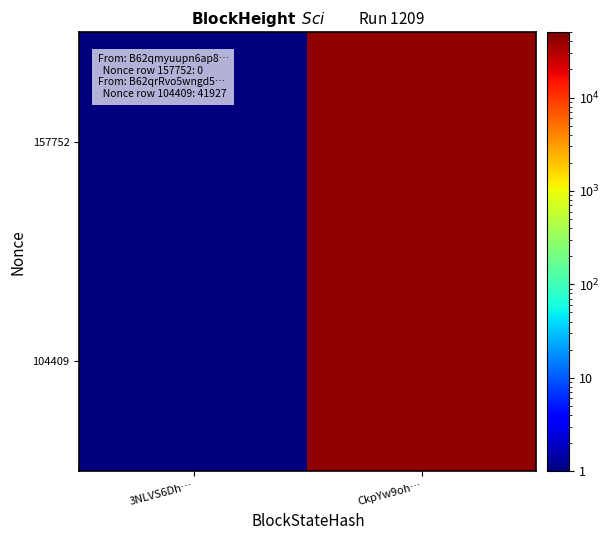

Which series has the largest total across all categories?

104409